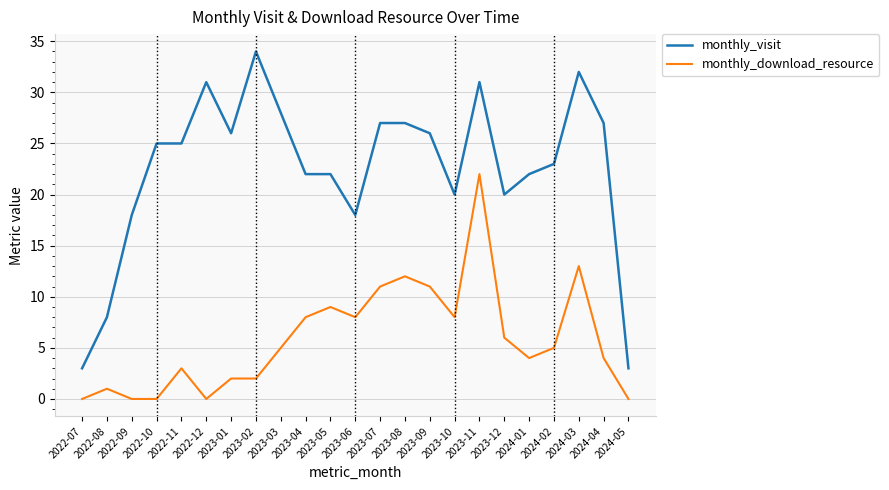

What position from the left is 2022-11?

5